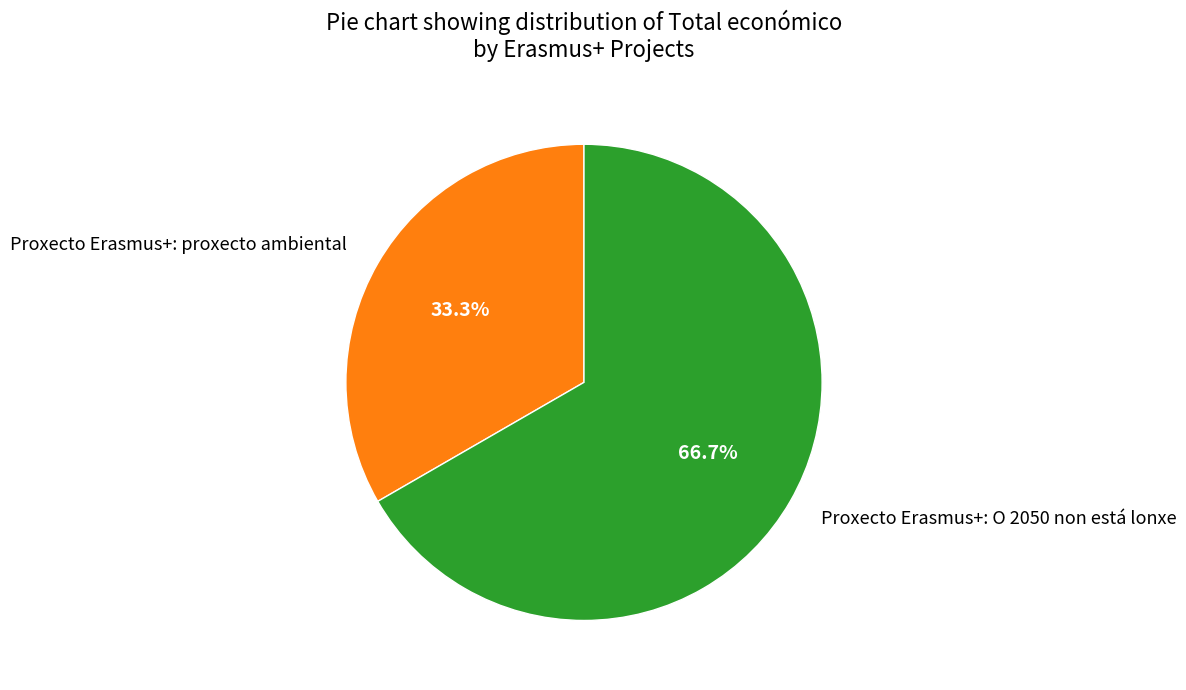

What percentage is the Proxecto Erasmus+: proxecto ambiental slice, to the nearest percent?

33%